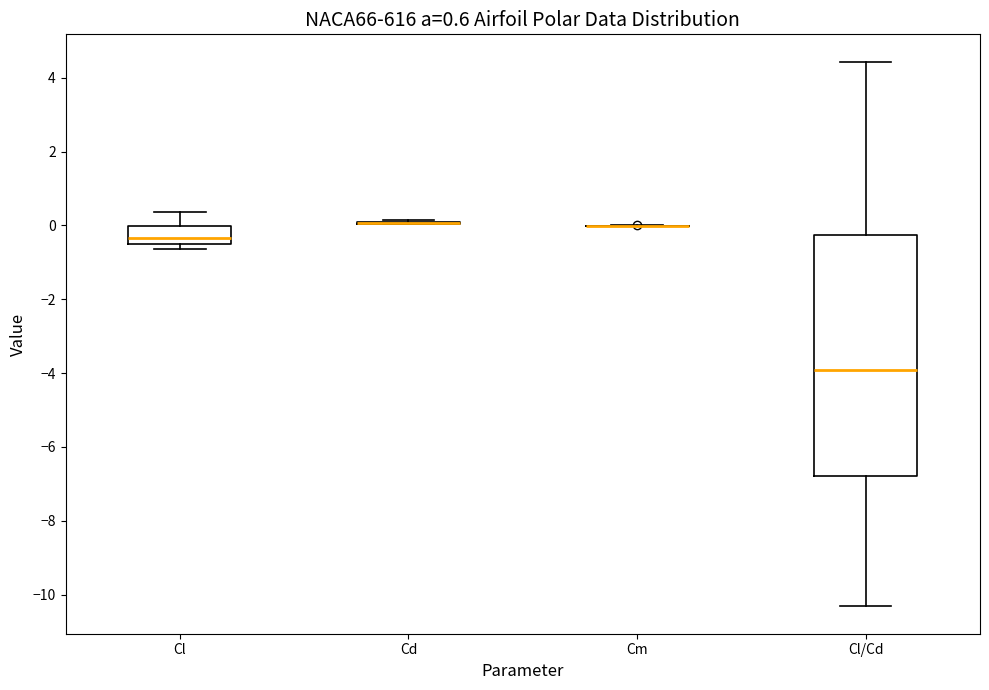

Comparing the boxes themselves (not the whiskers), which one is the tallest?

Cl/Cd